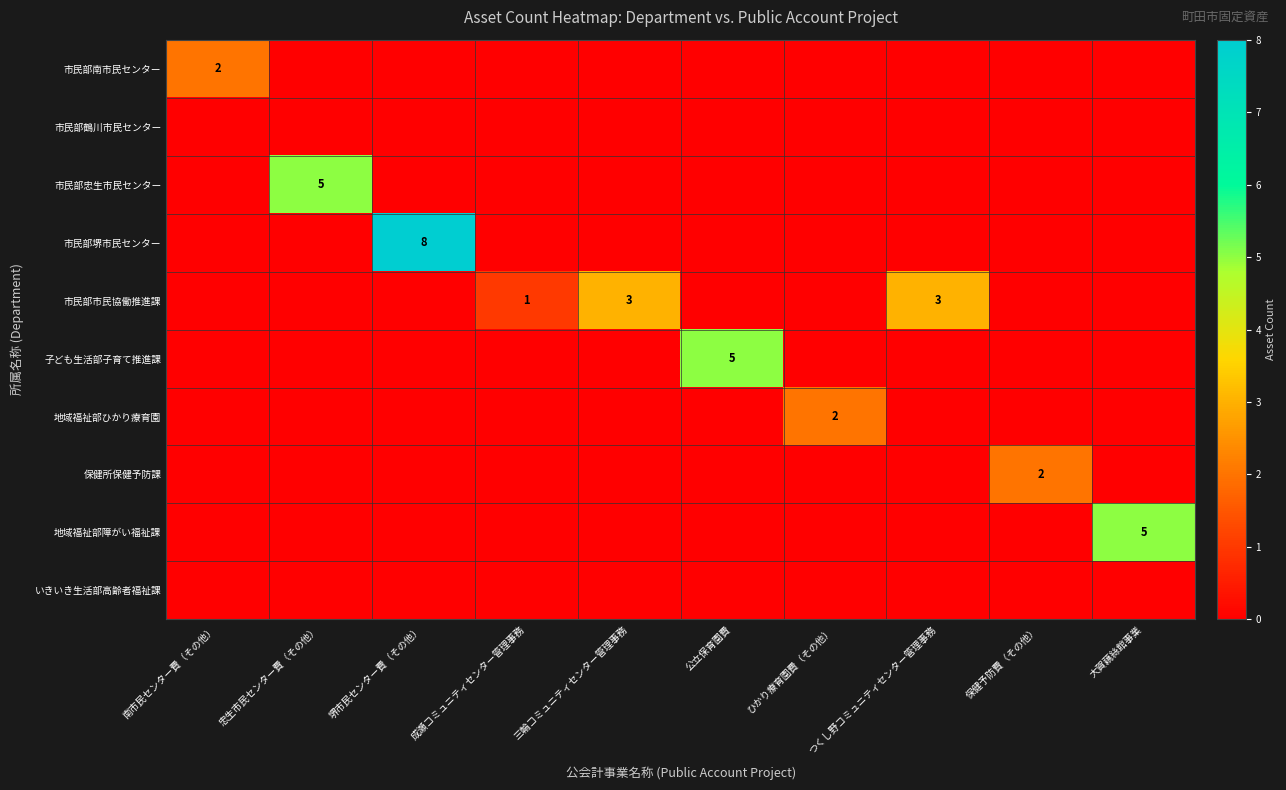

What is the difference between the highest and lowest values at 公立保育園費?

5